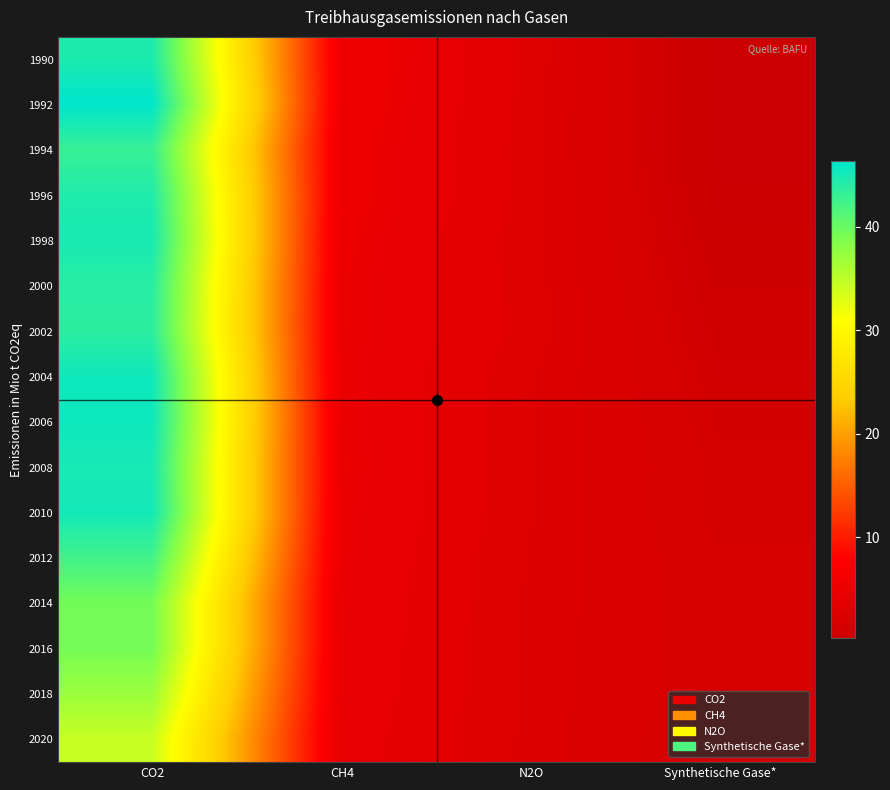

Count the number of categories in the chart.

4